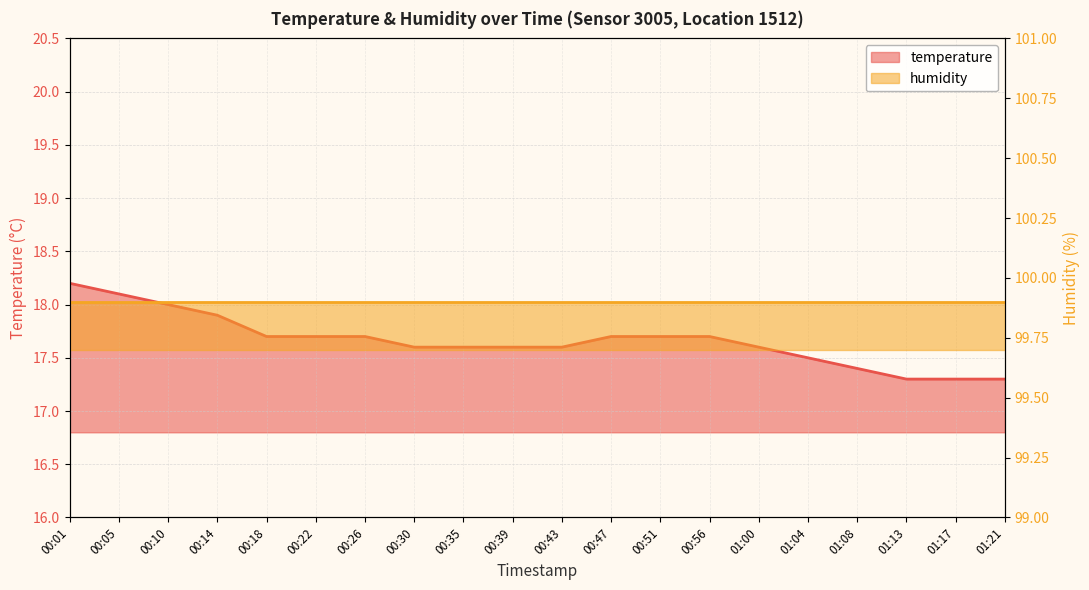

Which label corresponds to the largest value in the chart?

00:01